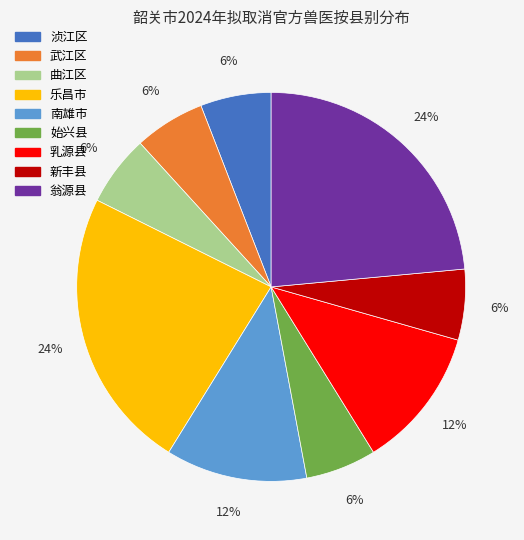

To the nearest percent, what is the difference between the largest and smallest slice percentages?

18%